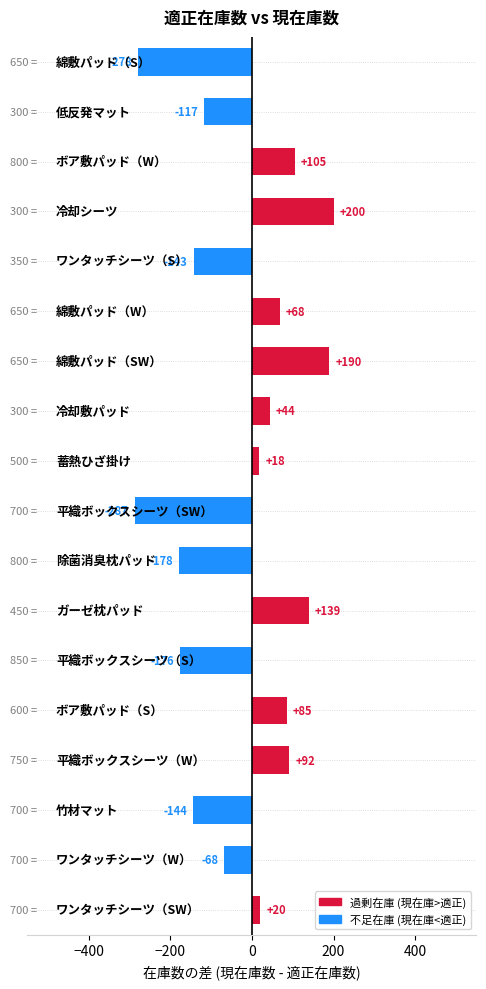

What is the average value?

-24